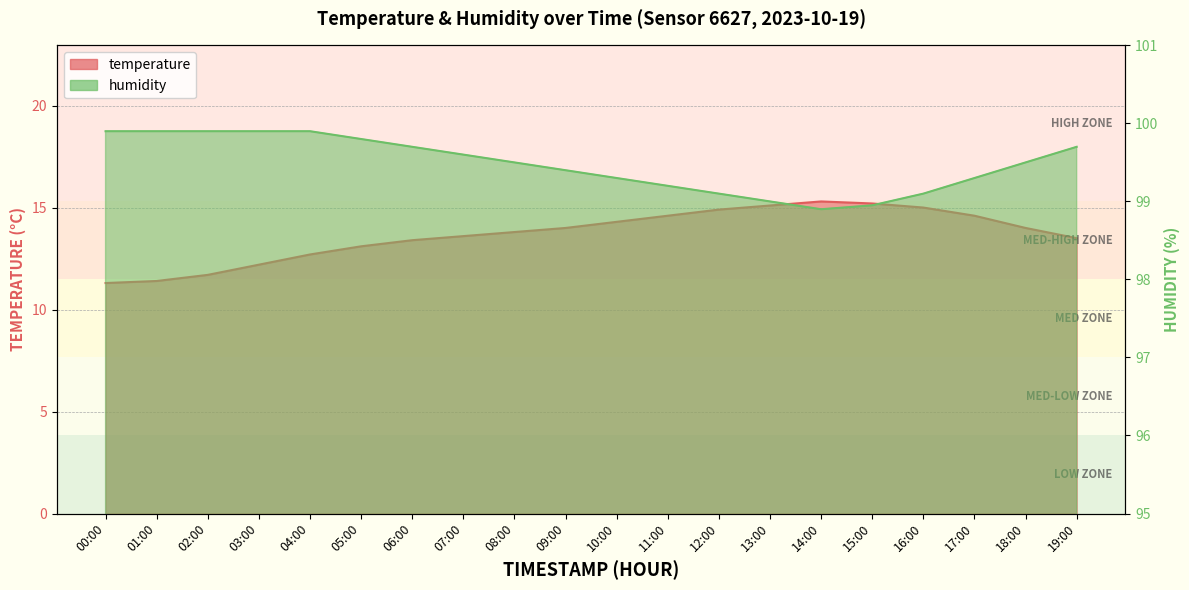

Reading left to right, what are all the values shown in this chart?

temperature: 11.3	11.4	11.7	12.2	12.7	13.1	13.4	13.6	13.8	14.0	14.3	14.6	14.9	15.1	15.3	15.2	15.0	14.6	14.0	13.5
humidity: 99.9	99.9	99.9	99.9	99.9	99.8	99.7	99.6	99.5	99.4	99.3	99.2	99.1	99.0	98.9	99.0	99.1	99.3	99.5	99.7